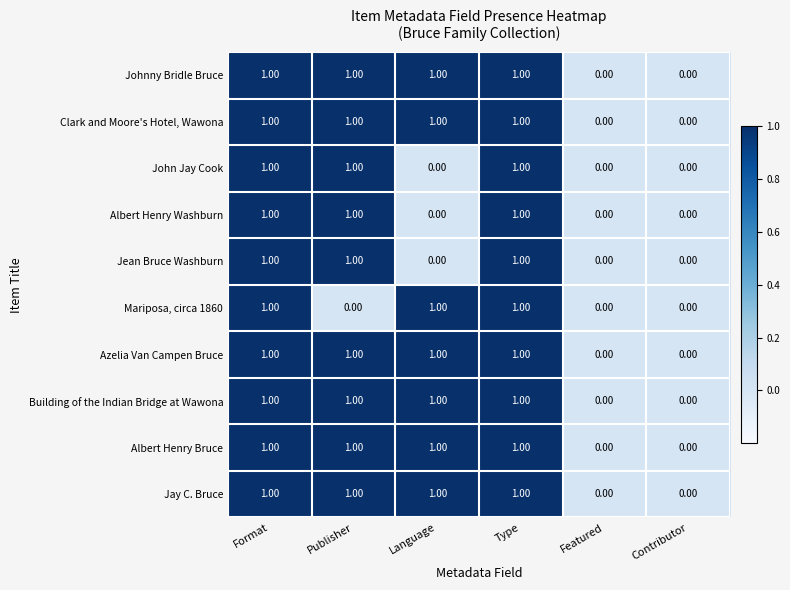

Is the value of Mariposa, circa 1860 at Contributor greater than the value of Johnny Bridle Bruce at Publisher?

No